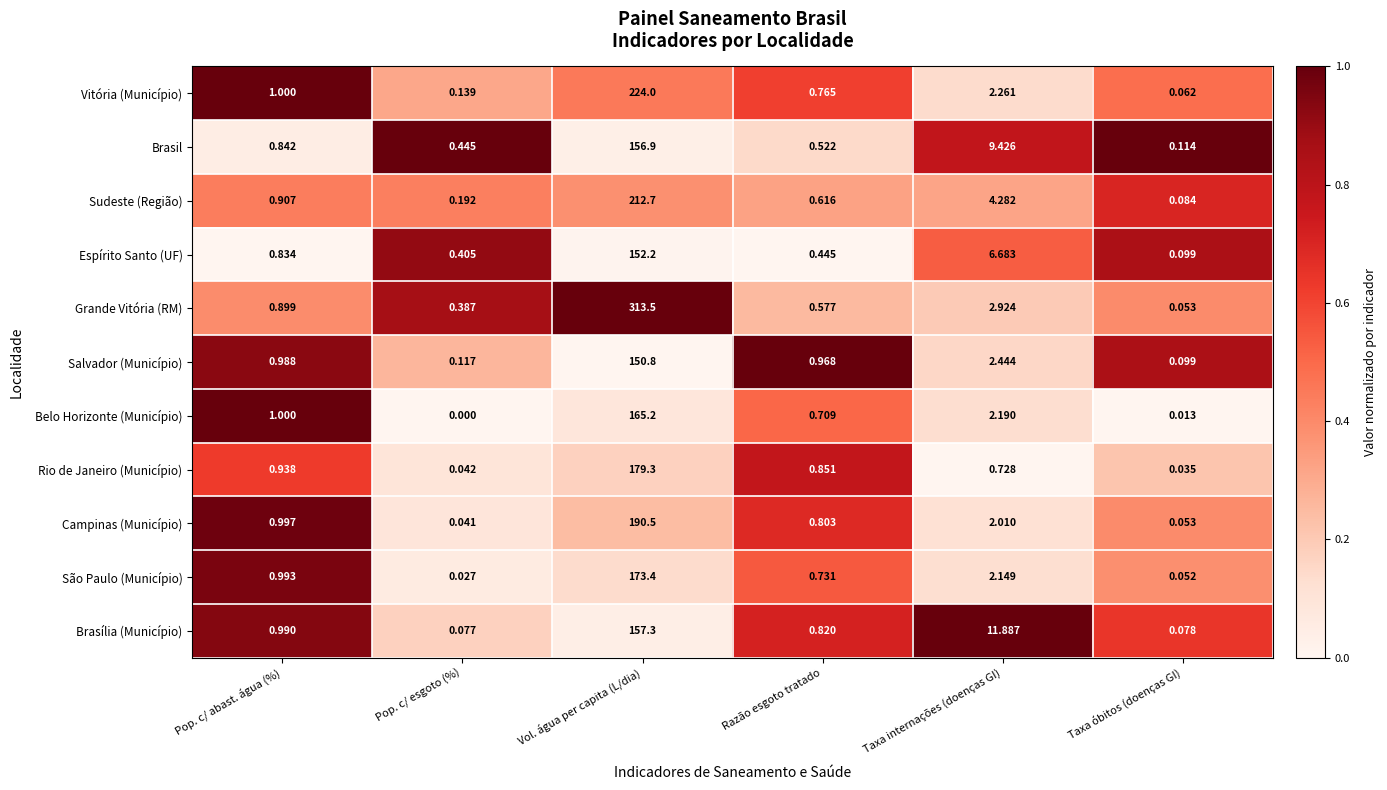

List the labels in order of Brasília (Município) value, largest first.

Vol. água per capita (L/dia), Taxa internações (doenças GI), Pop. c/ abast. água (%), Razão esgoto tratado, Taxa óbitos (doenças GI), Pop. c/ esgoto (%)